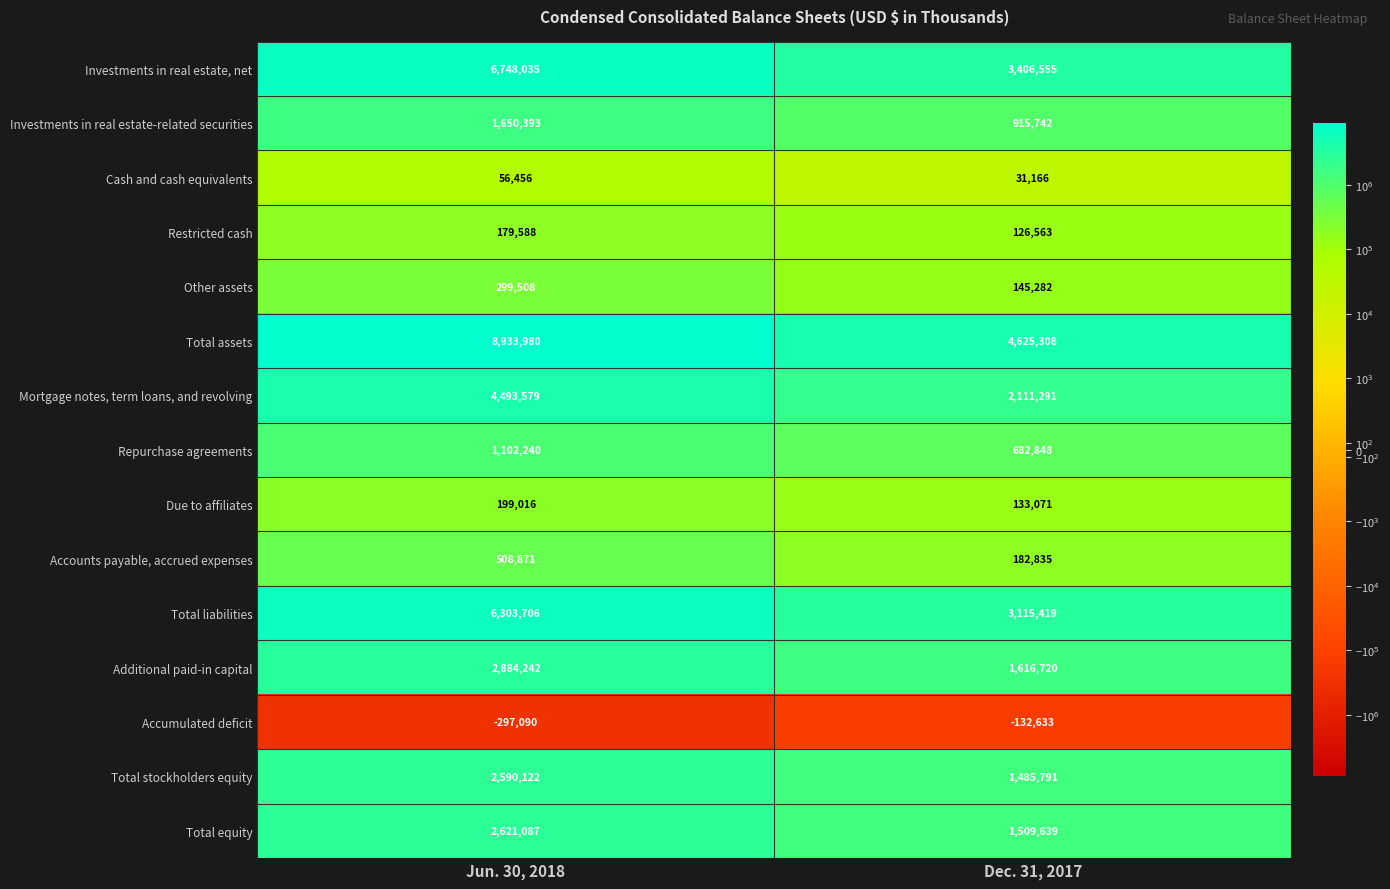

How many distinct data groups are displayed?

15